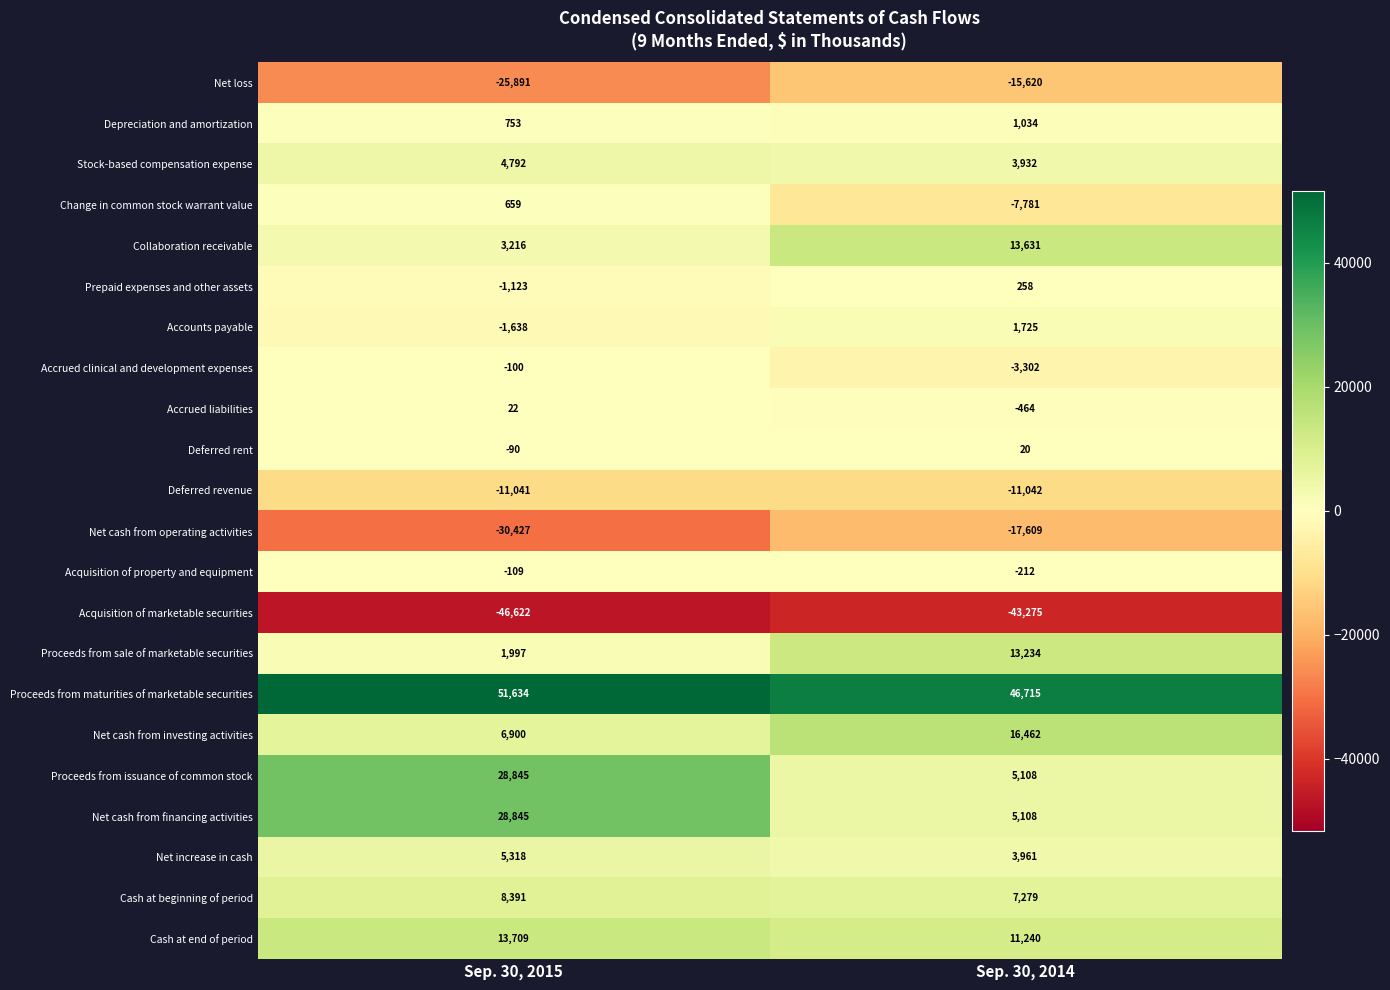

What is the minimum value for Acquisition of marketable securities?

-46622